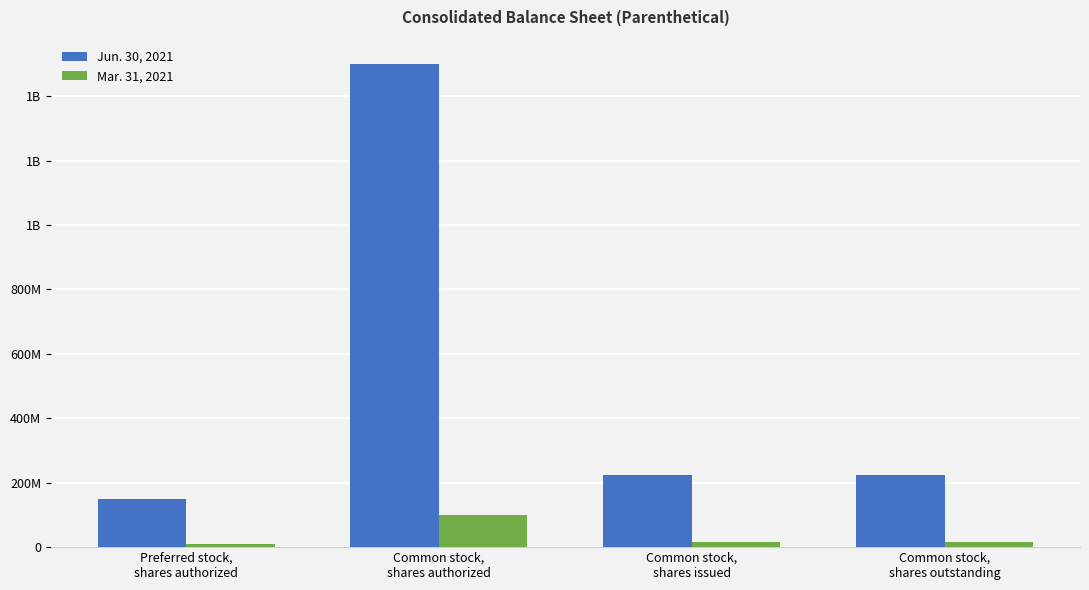

What is the average value of the Mar. 31, 2021 series?

34950314